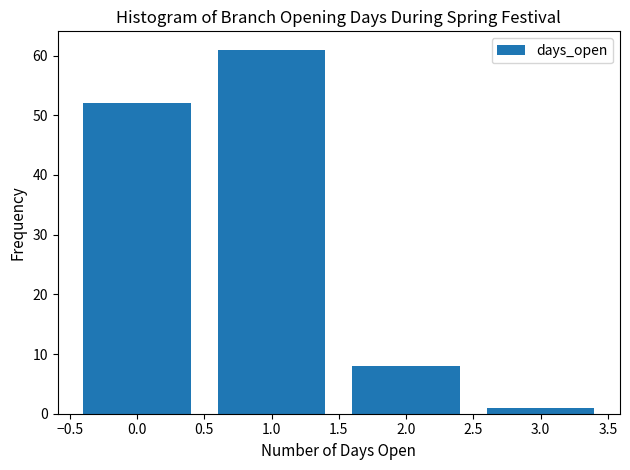

Reading right to left, extract all data points from this chart.

1	8	61	52